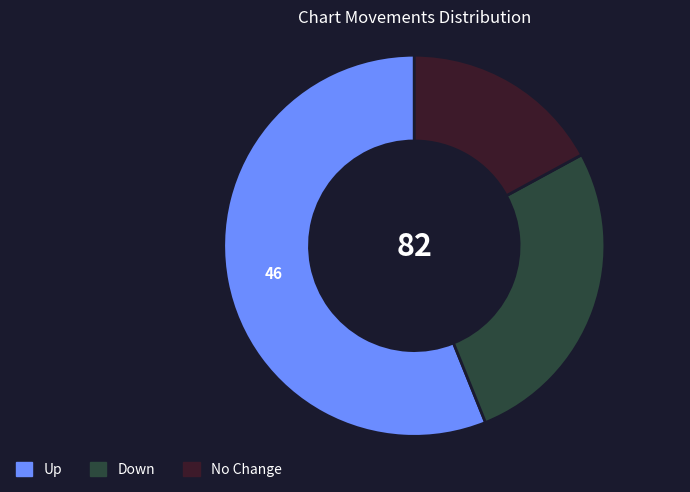

Does any single category account for the majority?

Yes